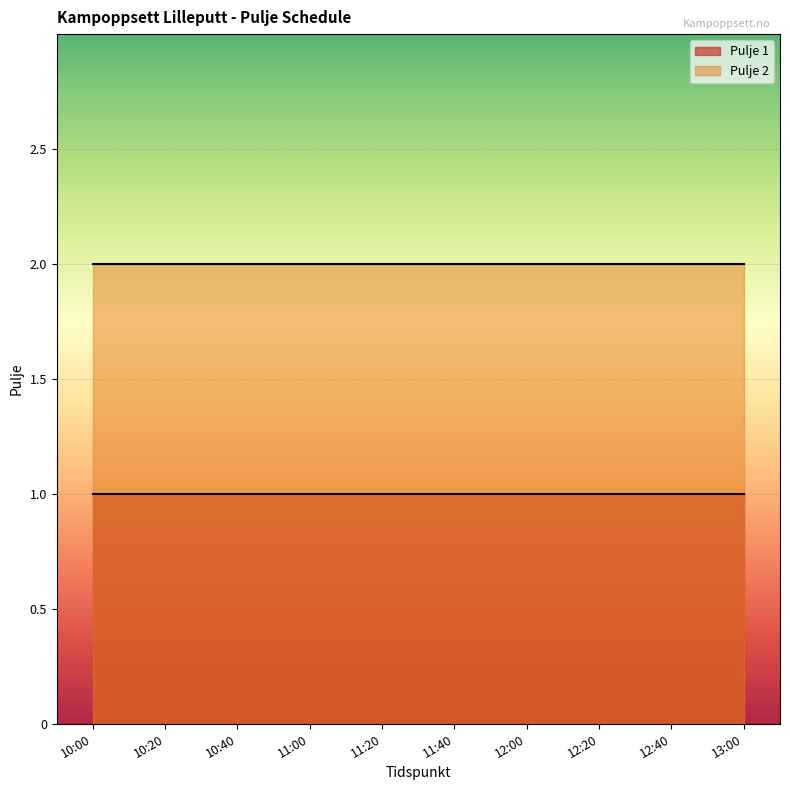

What is the sum of the Pulje 2 values at 10:20 and 11:00?

4